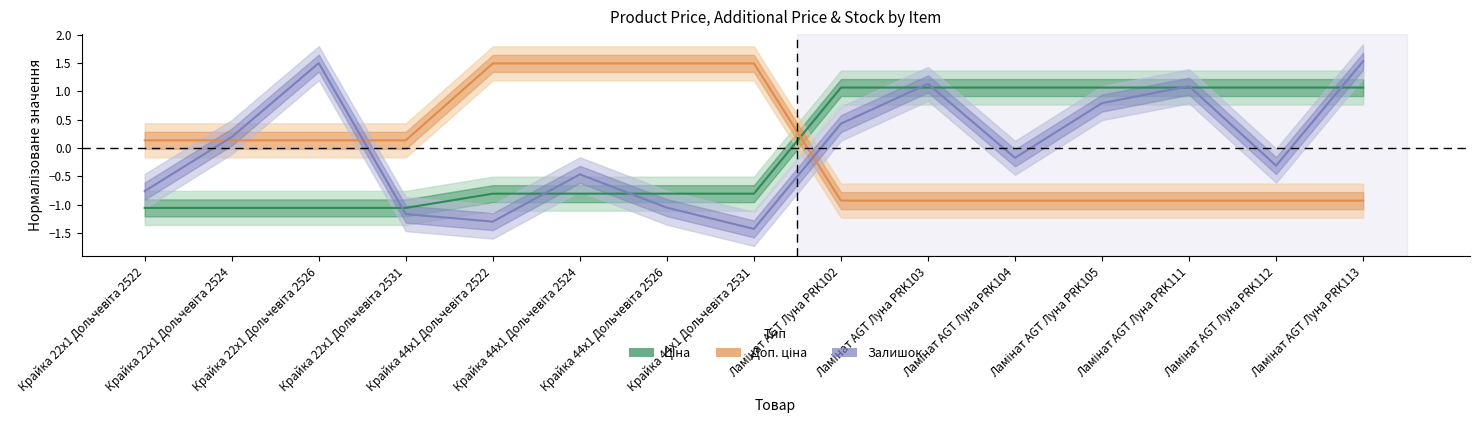

What is the greatest value displayed?

1.5